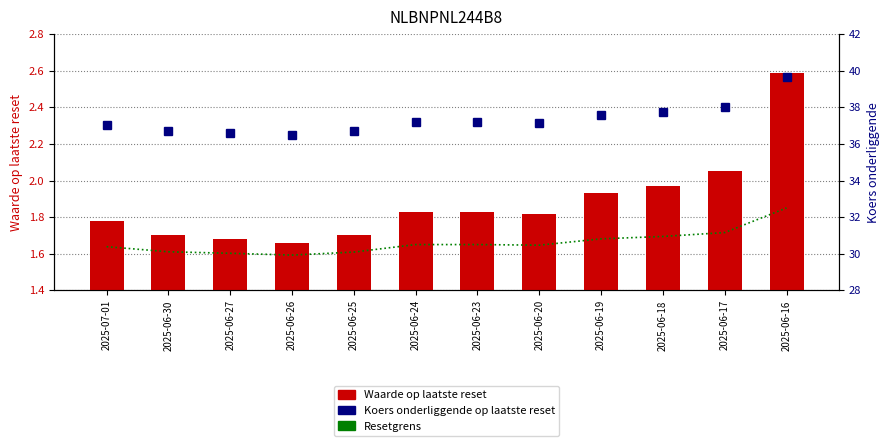

Reading right to left, transcribe all the data shown in this chart.

Waarde op laatste reset: 2.6	2.0	2.0	1.9	1.8	1.8	1.8	1.7	1.7	1.7	1.7	1.8
Koers onderliggende op laatste reset: 39.6	38.0	37.7	37.6	37.2	37.2	37.2	36.7	36.5	36.6	36.7	37.1
Resetgrens: 32.5	31.2	30.9	30.8	30.5	30.5	30.5	30.1	29.9	30.0	30.1	30.4